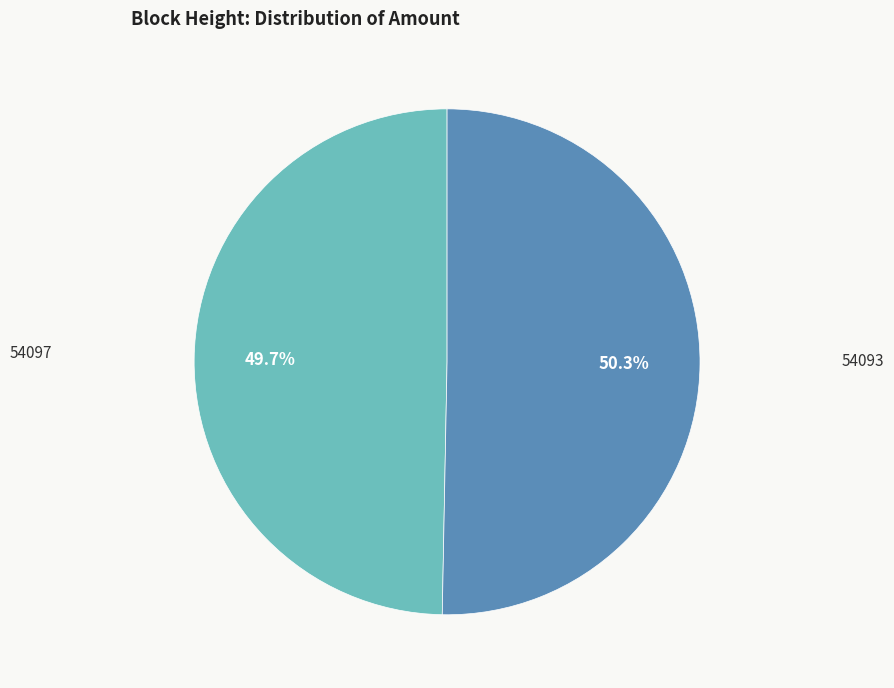

How many segments does this pie chart have?

2